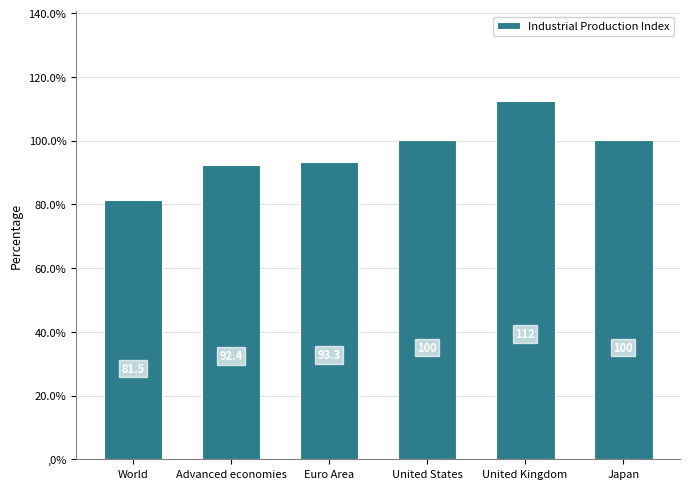

What is the difference between the maximum and minimum values?

31.0